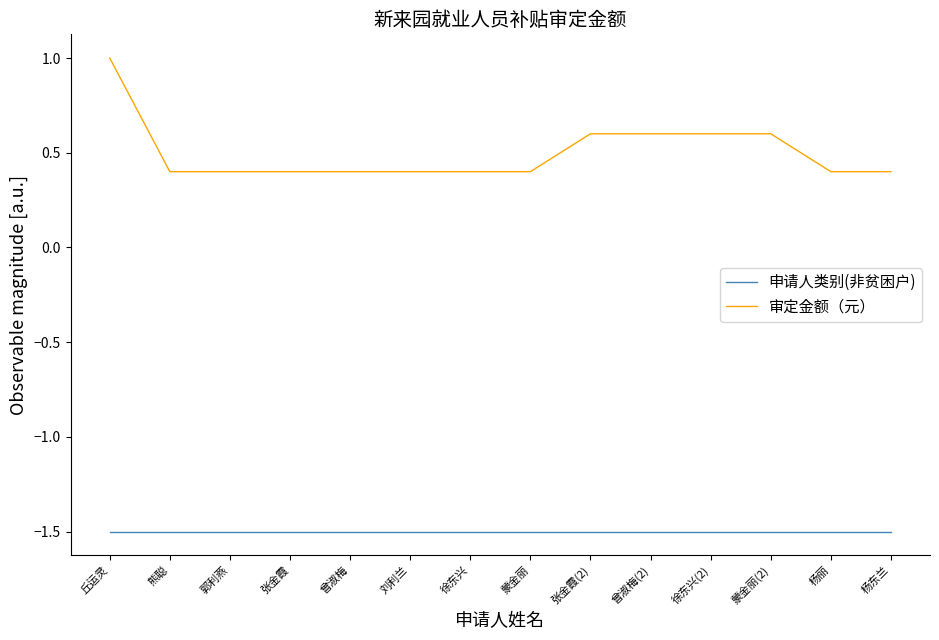

List the series in order of their overall mean, lowest first.

申请人类别(非贫困户), 审定金额（元）